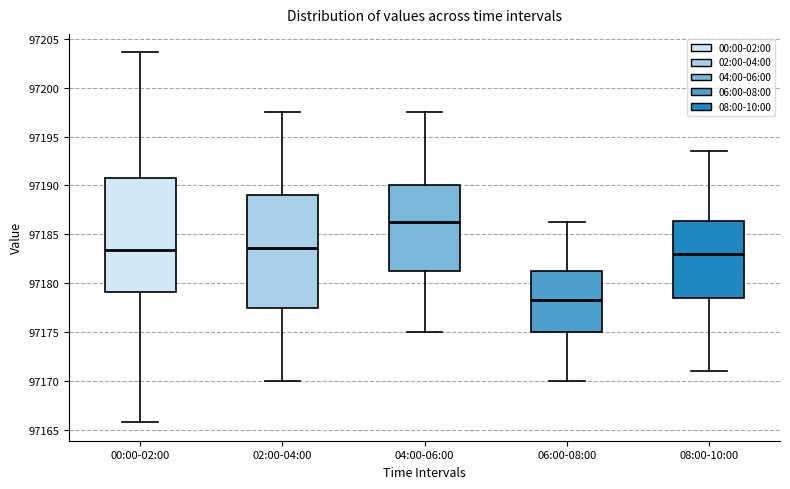

Where does the upper whisker of the box for 02:00-04:00 end on the y-axis? The values are not printed on the chart, so give them approximately, as read against the axis.

97197.5